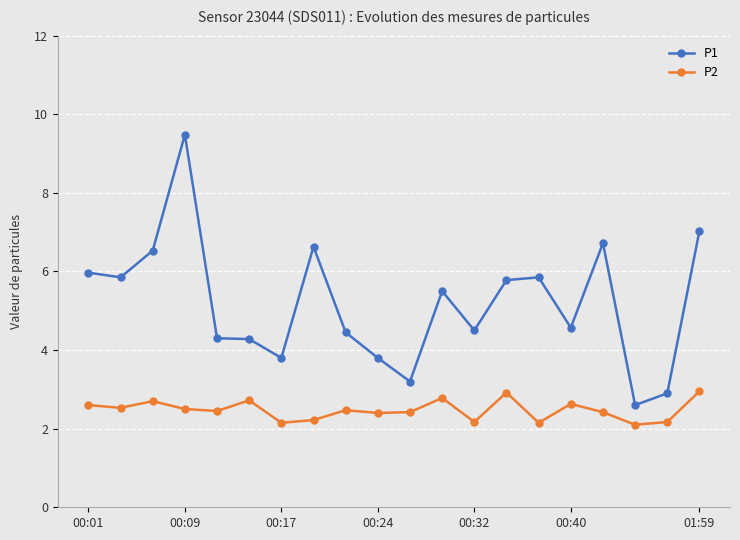

Which series has the largest total across all categories?

P1